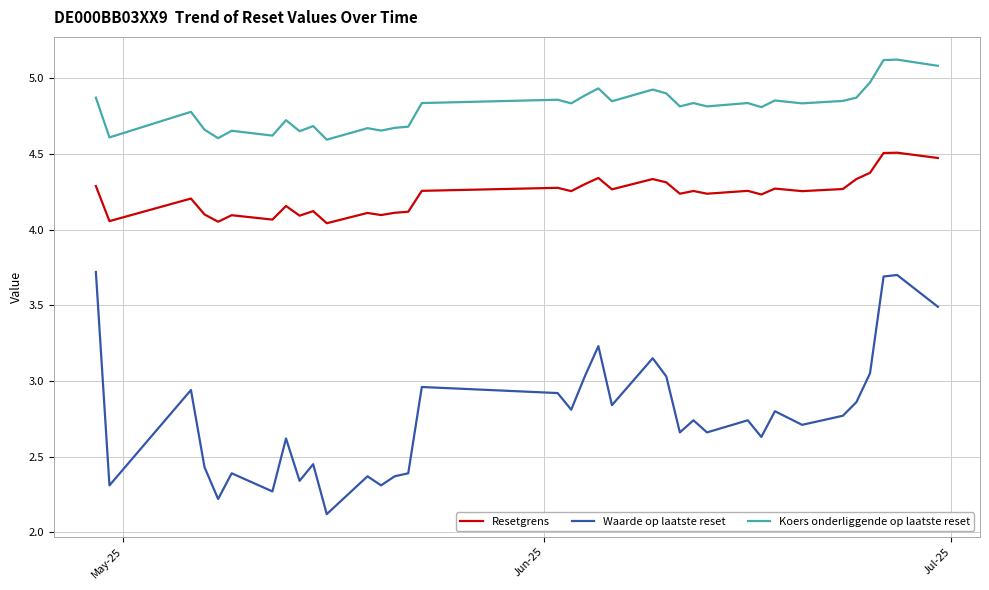

Which series has the largest total across all categories?

Koers onderliggende op laatste reset